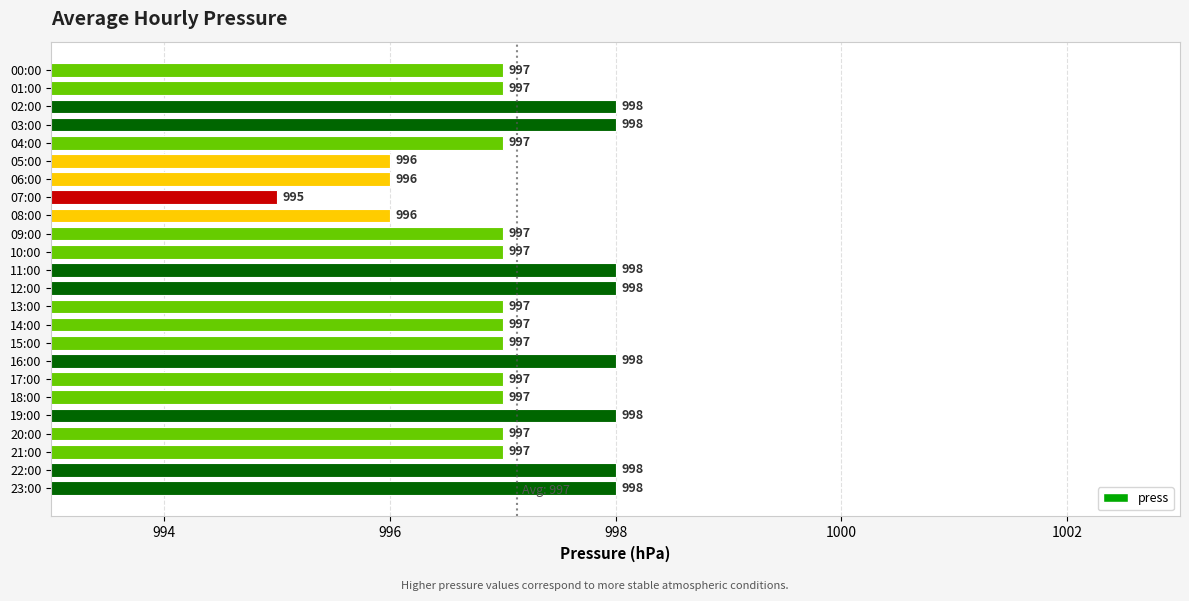

Read the value at 06:00.

996